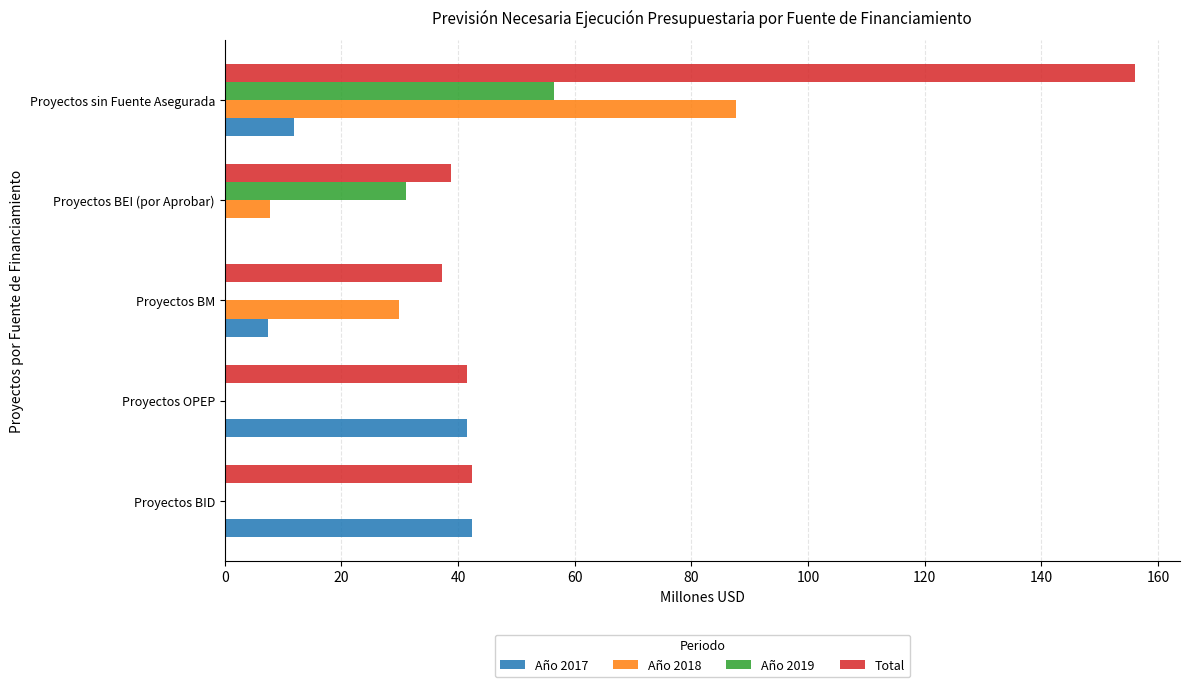

Which series changed the most between Proyectos BID and Proyectos sin Fuente Asegurada?

Total